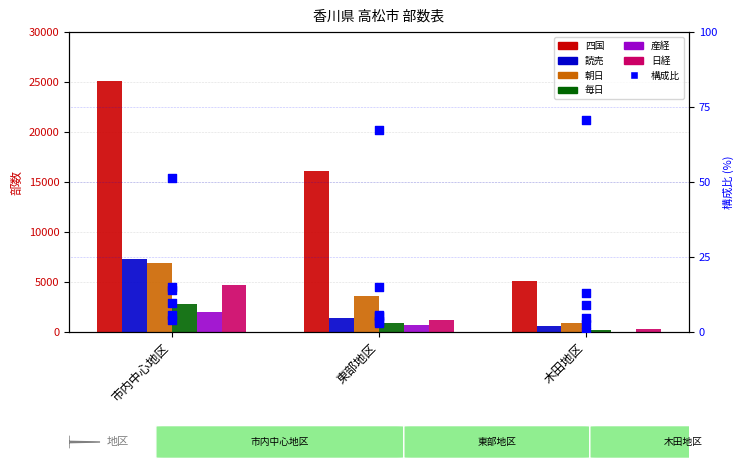

What is the total value across all series at 木田地区?

7290